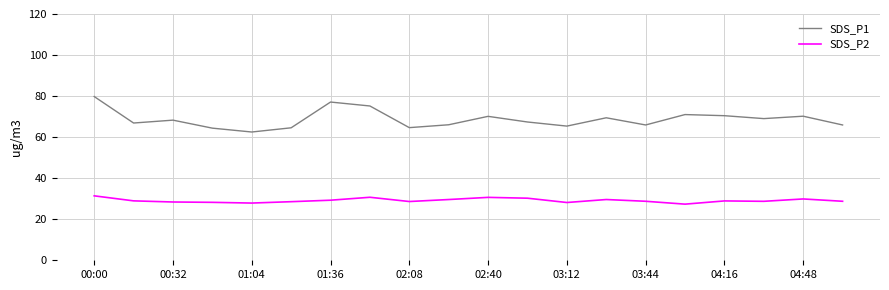

Which series has the largest total across all categories?

SDS_P1